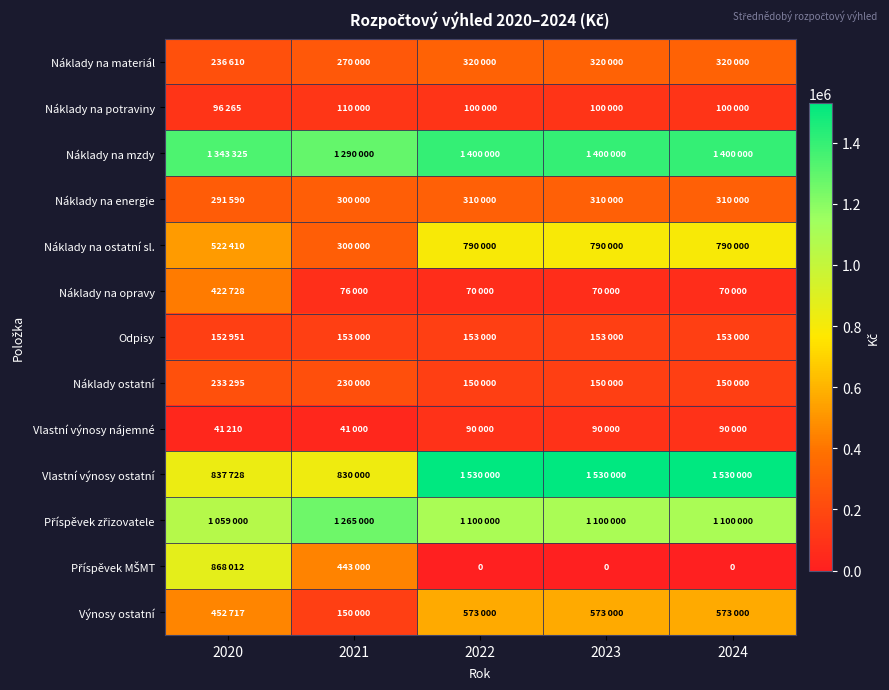

The value of Příspěvek MŠMT at 2024 is 314178. True or false?

False